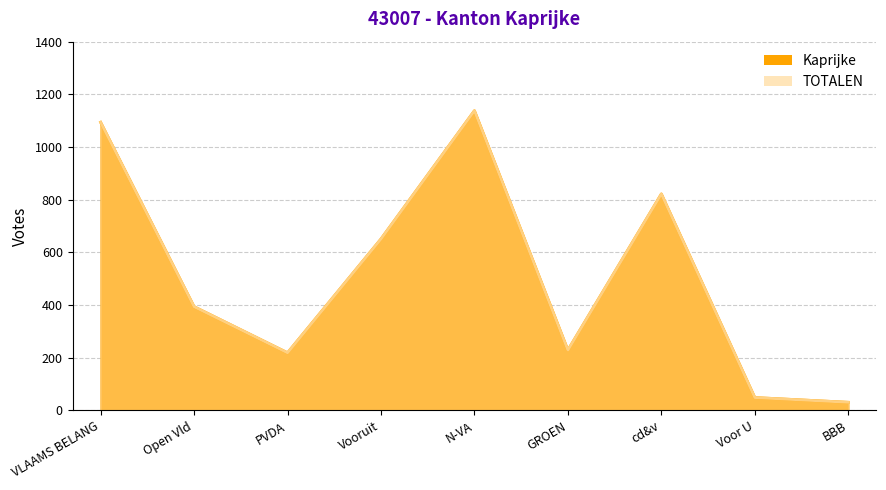

In Kaprijke, how many points are lower than both neighbors (excluding endpoints)?

2